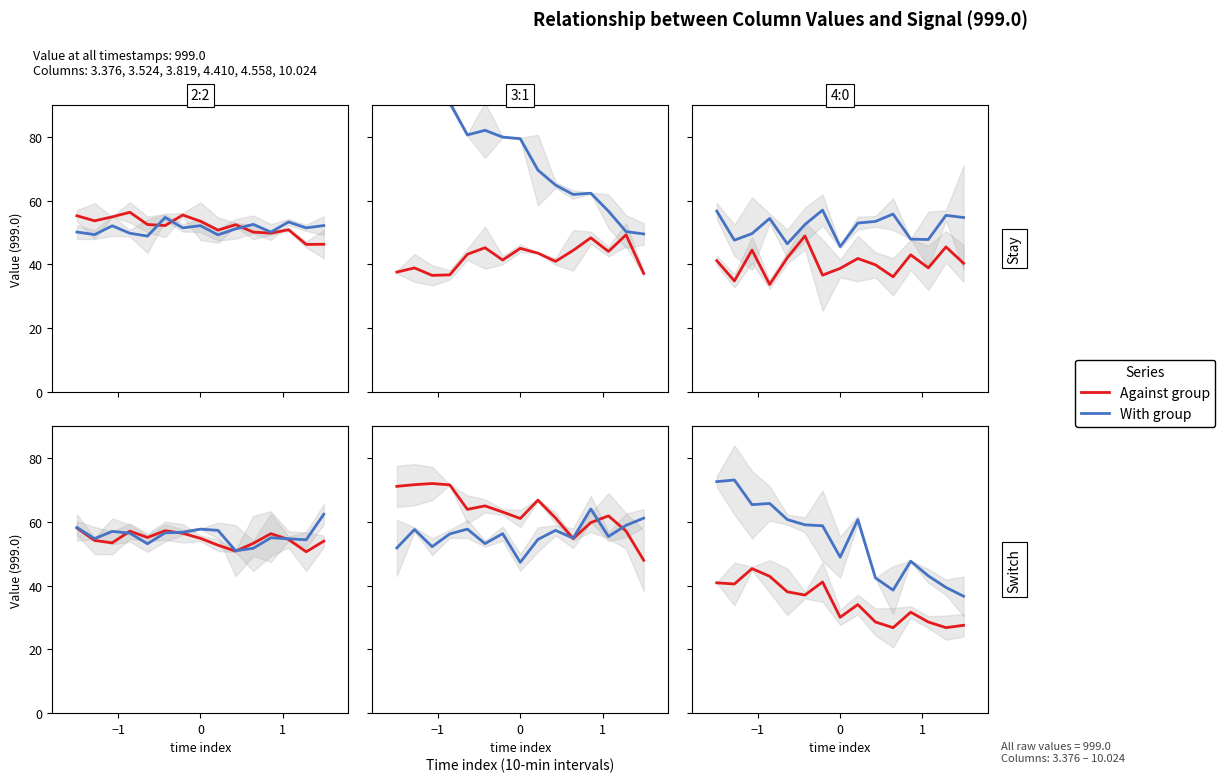

Is the value of Against group at 5 greater than the value of With group at 9?

No